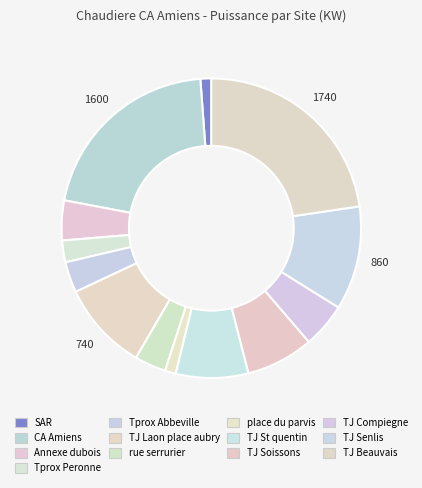

How many segments does this pie chart have?

13